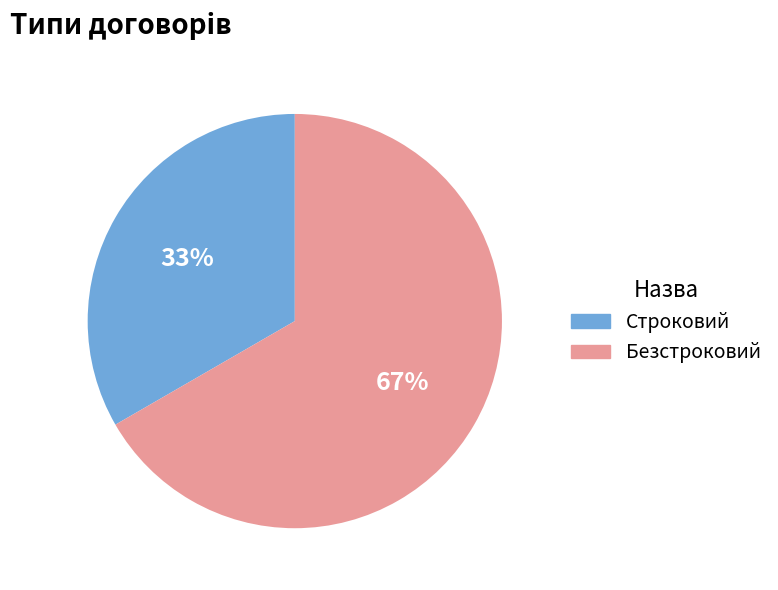

How many slices are in this pie chart?

2